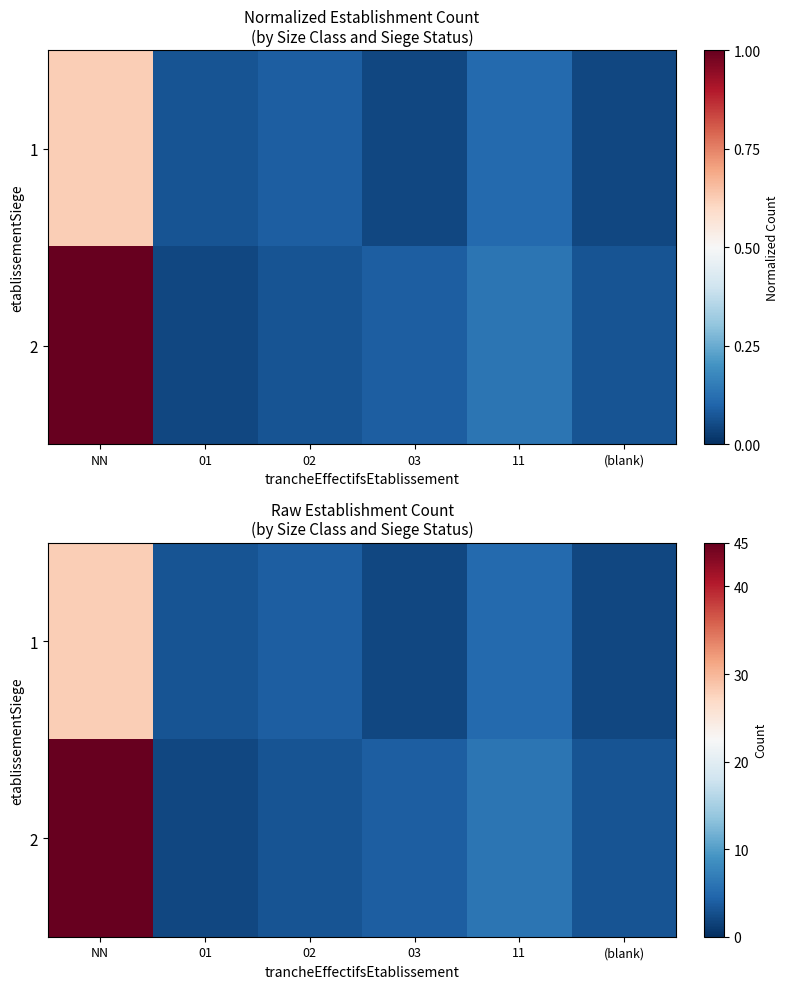

At which category is the sum across all series the highest?

NN